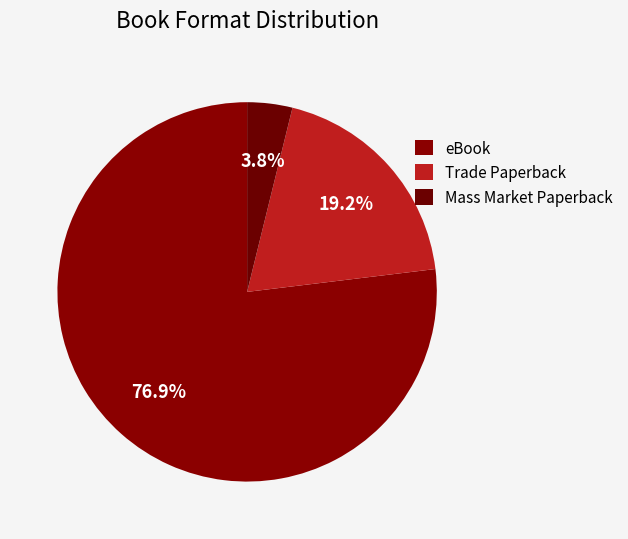

How many slices are in this pie chart?

3